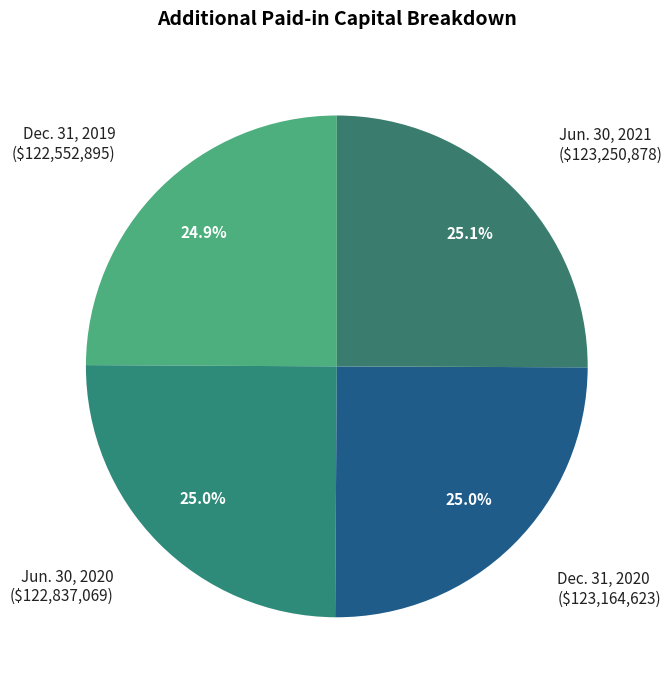

Is there any slice that represents more than half of the pie?

No